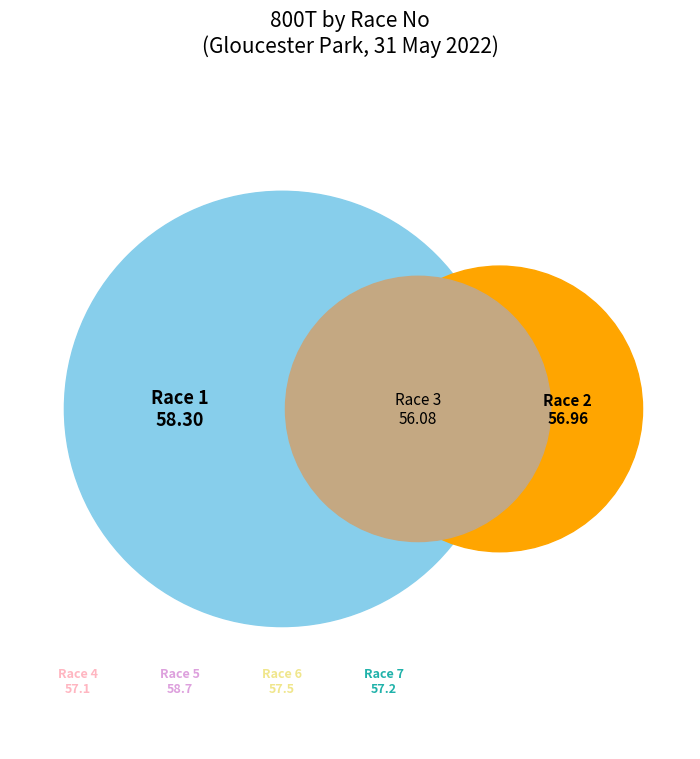

Rank the categories by value from highest to lowest.

Race 5, Race 1, Race 6, Race 7, Race 4, Race 2, Race 3